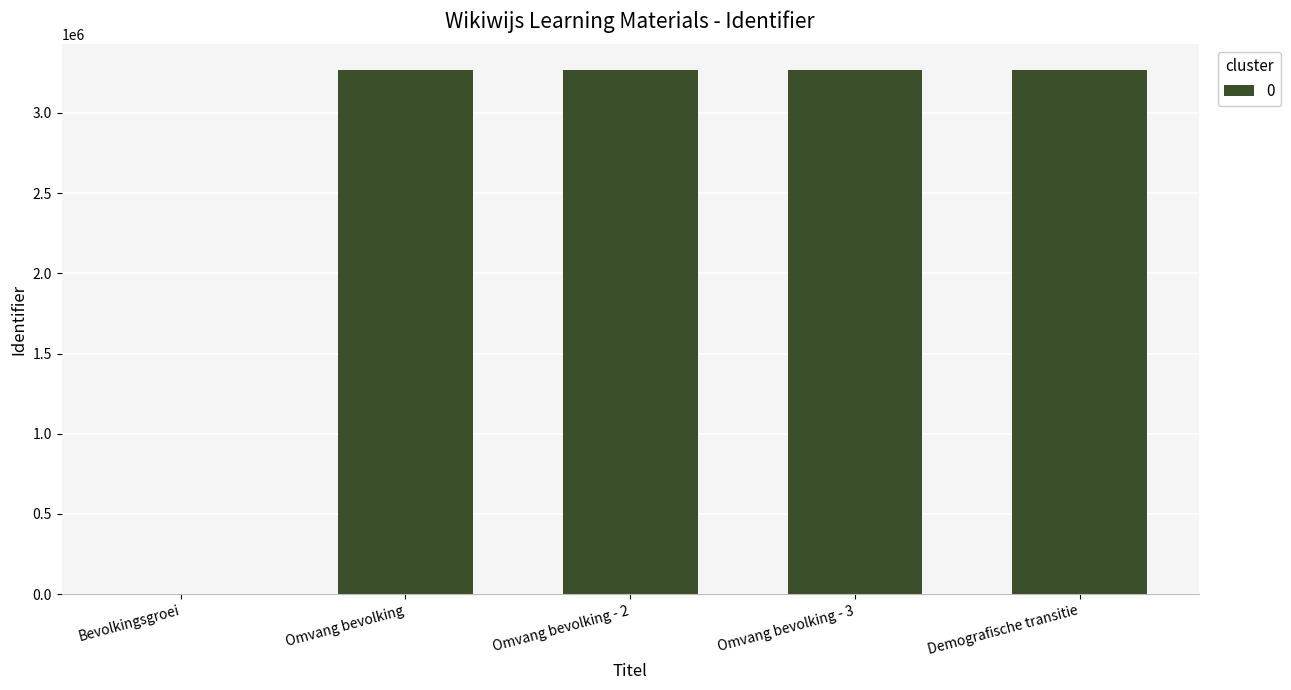

What is the change in value from Omvang bevolking to Omvang bevolking - 2?

+2